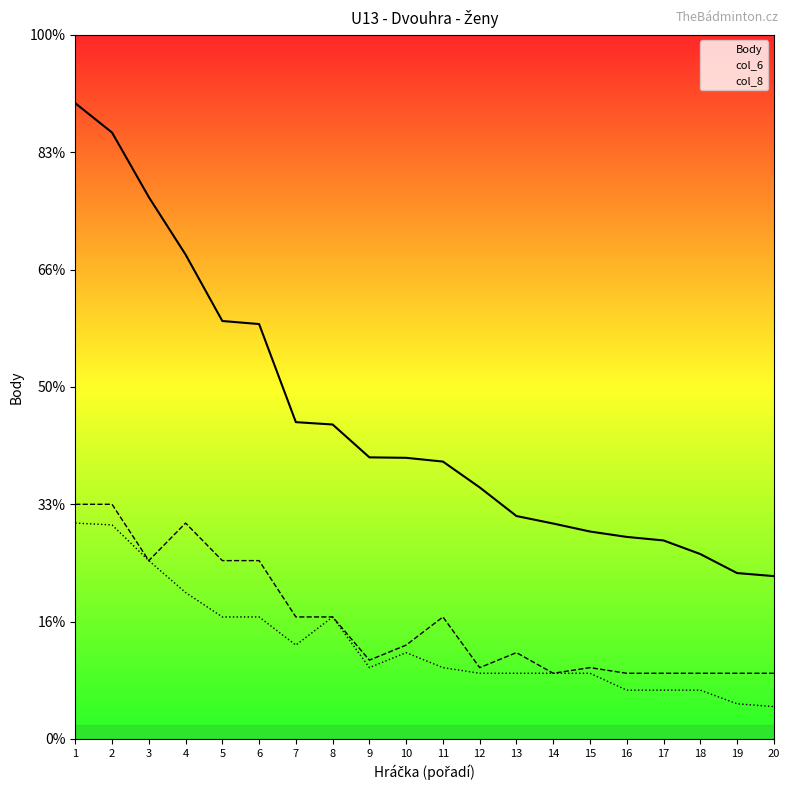

What are all the series names shown in the legend?

Body, col_6, col_8